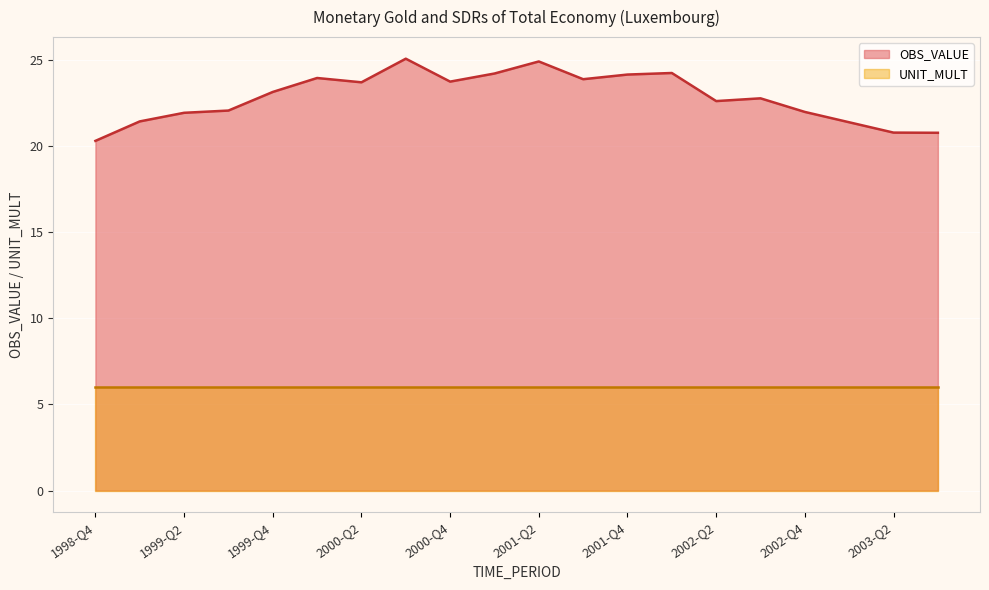

Which category has the highest value across all series?

2000-Q3